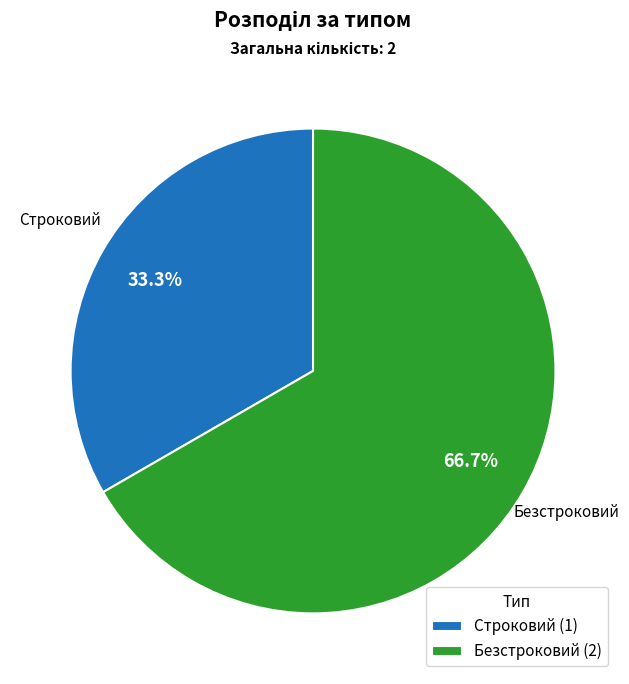

What is the majority slice?

Безстроковий